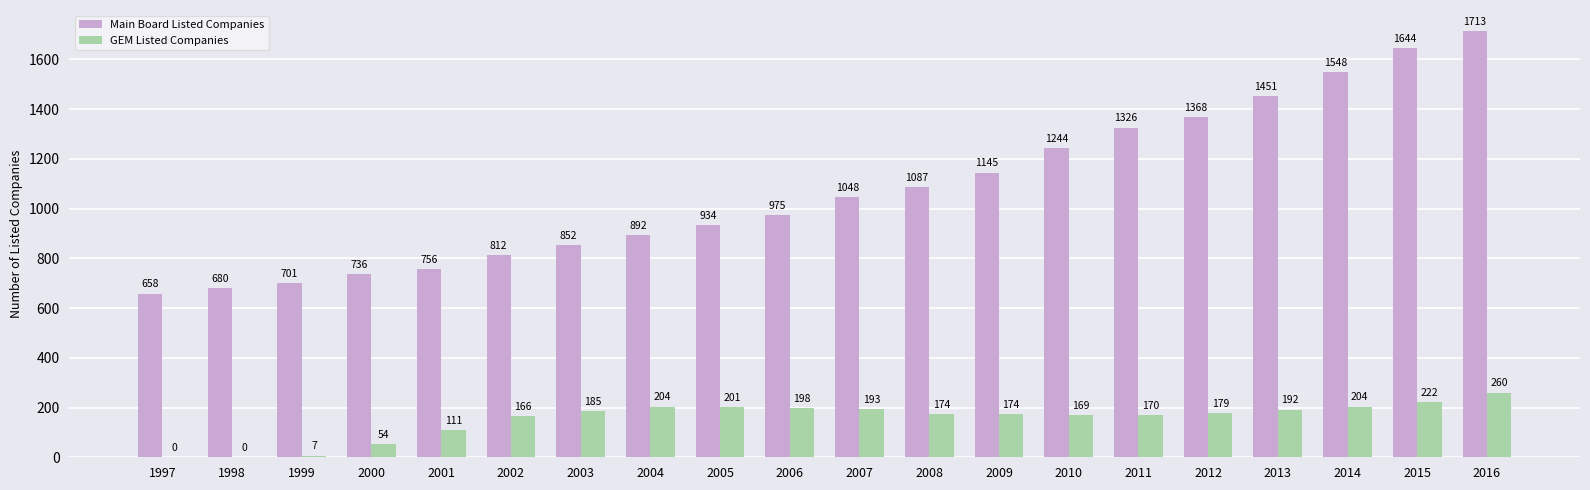

What value does the Main Board Listed Companies series have at 2000?

736